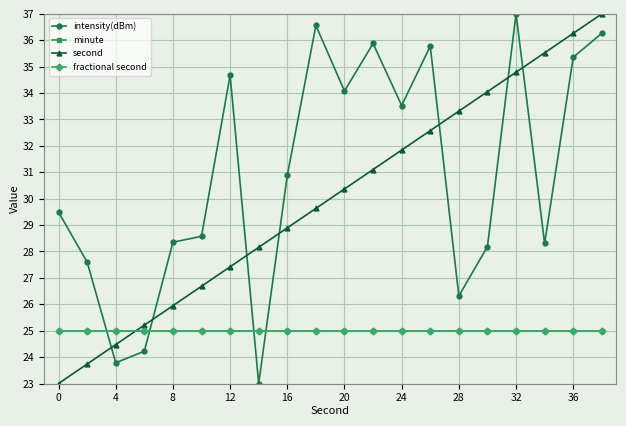

True or false: fractional second has more than 1 interior local peaks.

False